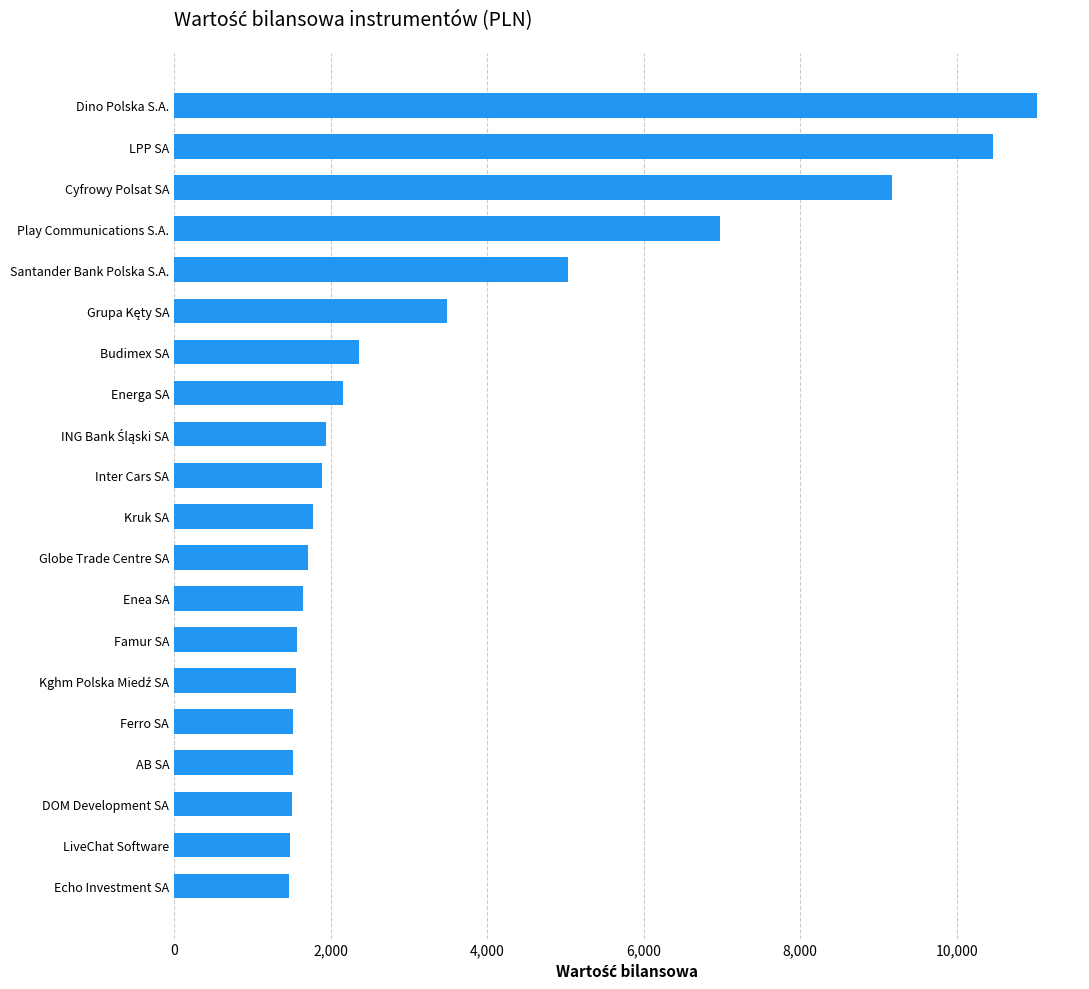

What is the greatest value displayed?

11022.8